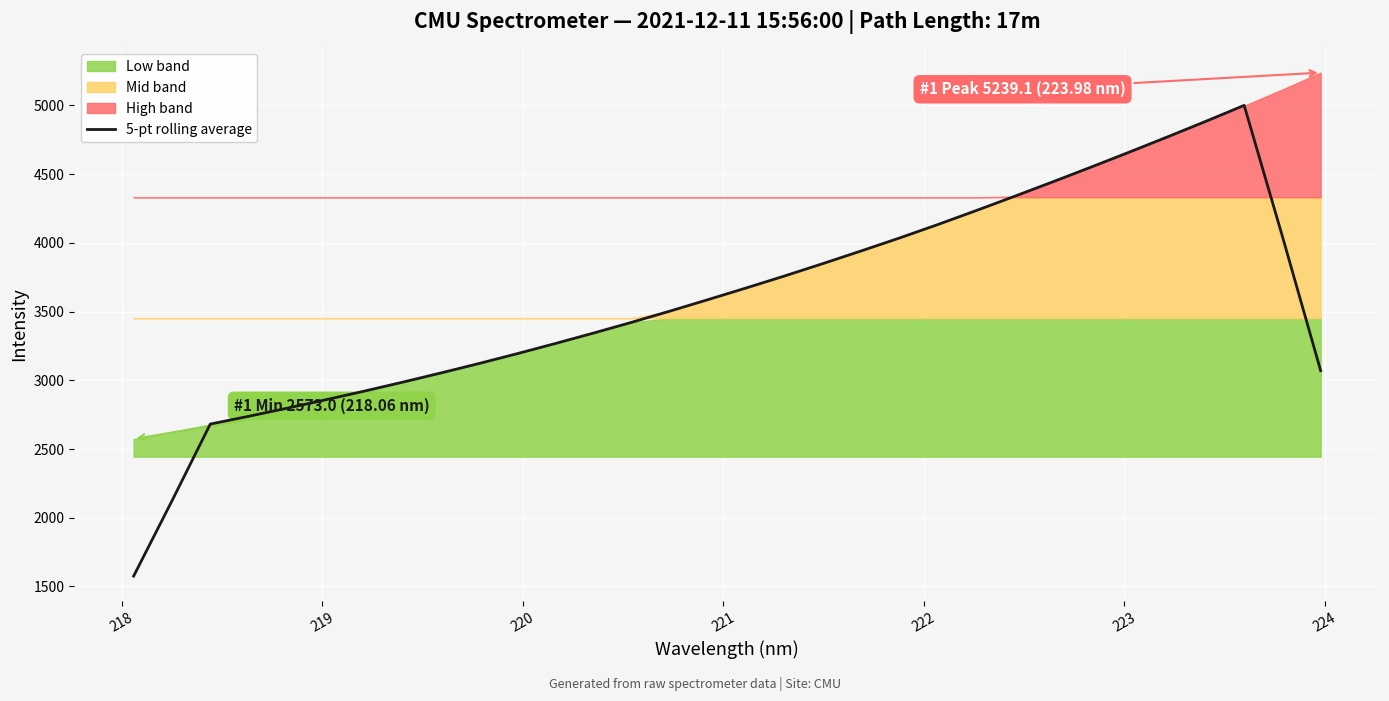

What is the highest value of the 5-pt rolling average series?

5000.8